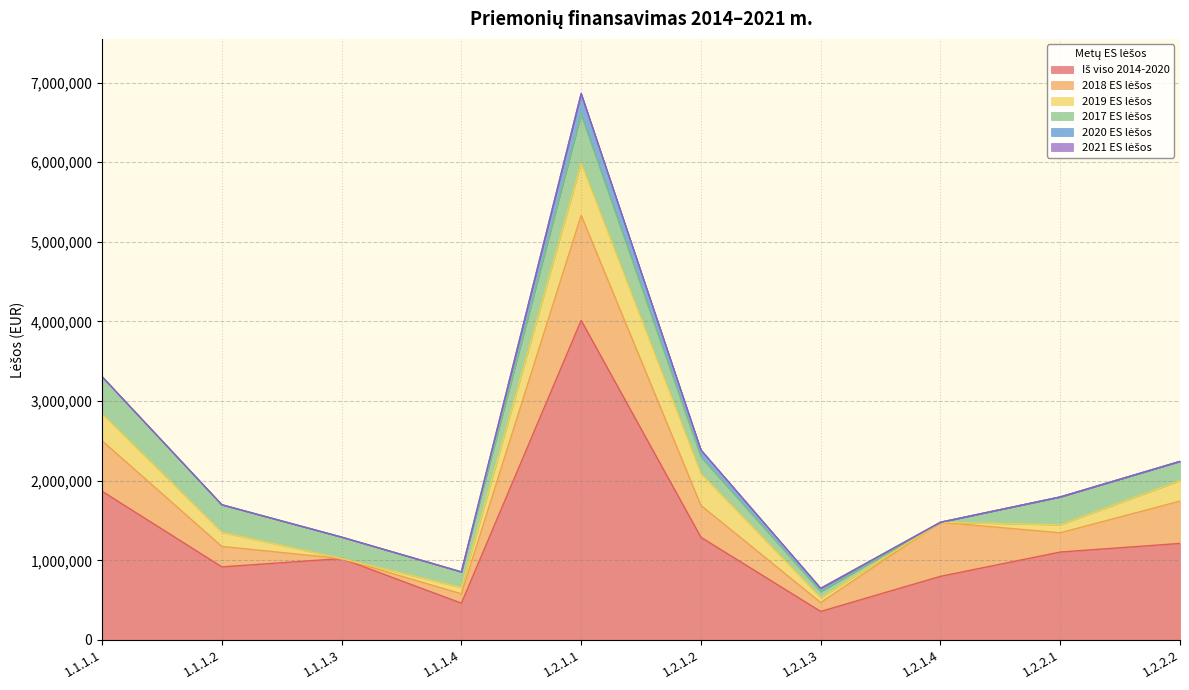

True or false: 2019 ES lėšos and 2017 ES lėšos intersect in this chart.

True